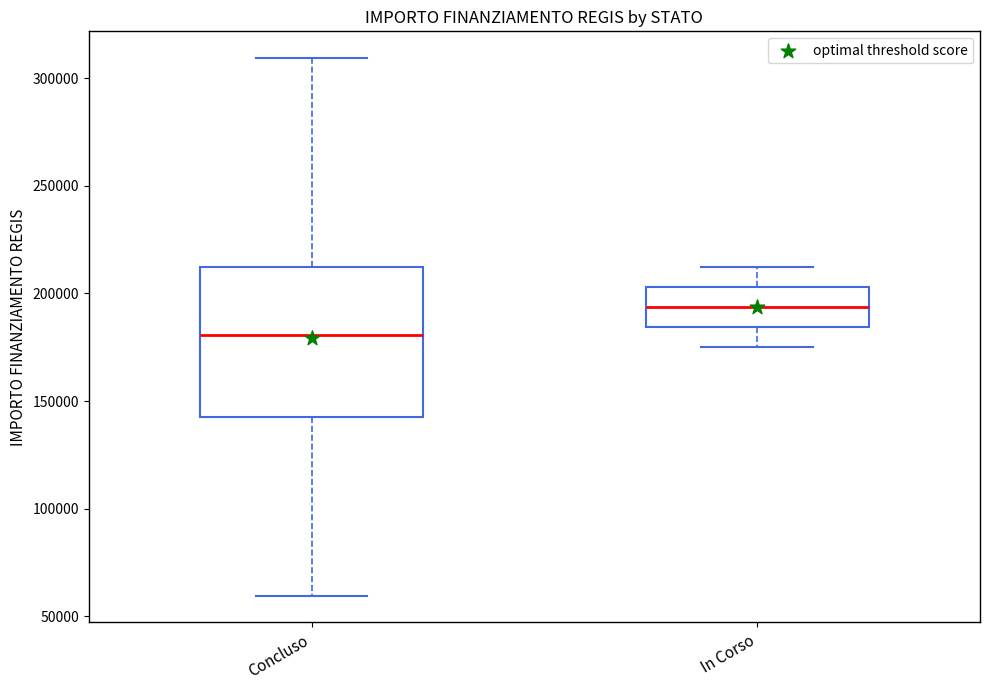

Reading left to right, read every box against the y-axis: the position of its median line, the range the box covers, and the ends of its whiskers. The values are not printed on the chart, so give them approximately, as read against the axis.

Concluso: median 180000, box 145000 to 210000, whiskers 60000 to 310000
In Corso: median 195000, box 185000 to 205000, whiskers 175000 to 210000